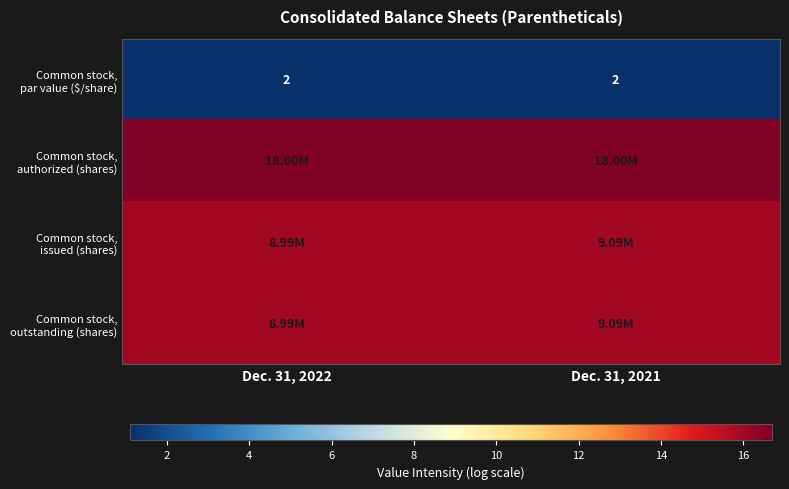

Which series changed the most between Dec. 31, 2022 and Dec. 31, 2021?

Common stock, issued (shares)